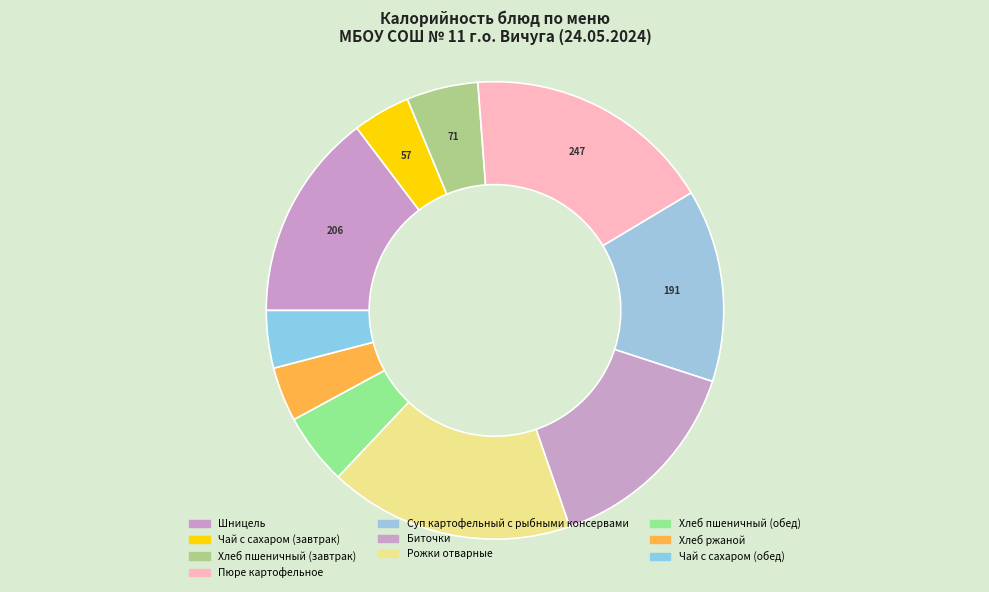

How many segments does this pie chart have?

10